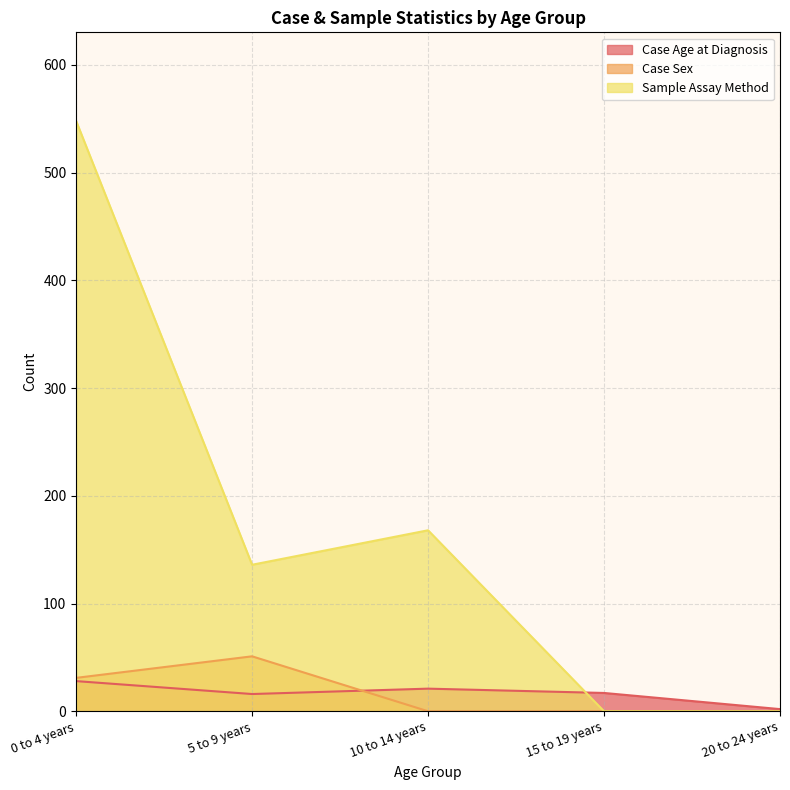

What is the sum of the Case Age at Diagnosis values at 20 to 24 years and 5 to 9 years?

18